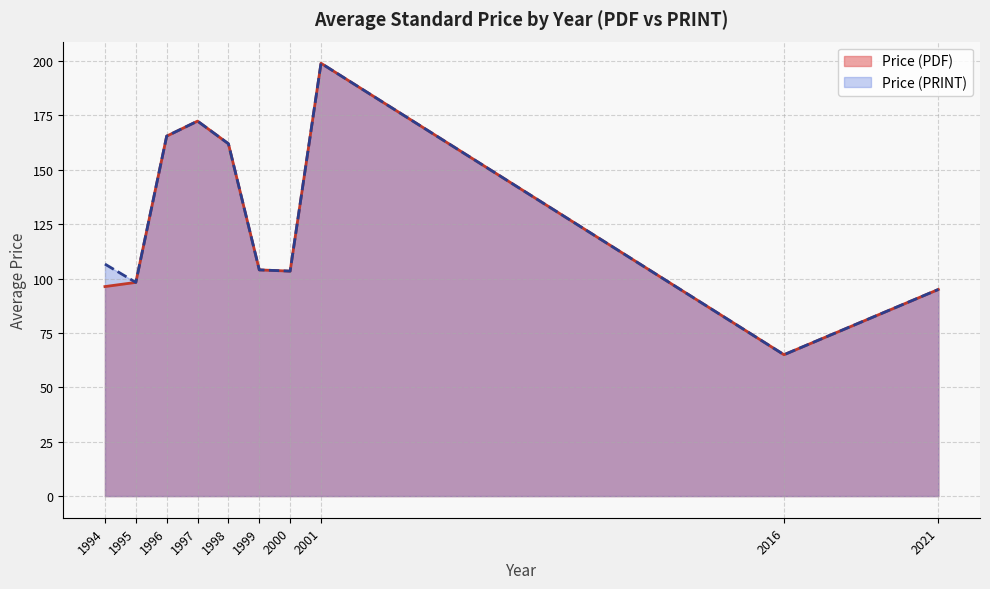

How many distinct data groups are displayed?

2